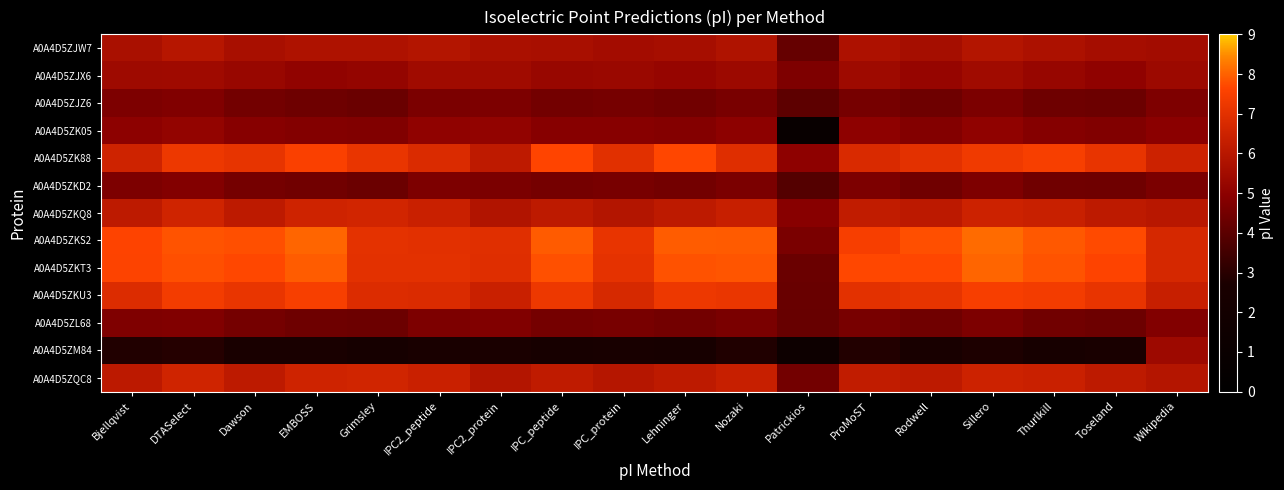

Reading right to left, what are all the values shown in this chart?

A0A4D5ZJW7: Wikipedia=5.5	Toseland=5.6	Thurlkill=5.7	Sillero=5.9	Rodwell=5.6	ProMoST=5.8	Patrickios=4.2	Nozaki=5.8	Lehninger=5.6	IPC_protein=5.5	IPC_peptide=5.6	IPC2_protein=5.7	IPC2_peptide=5.9	Grimsley=5.8	EMBOSS=5.8	Dawson=5.6	DTASelect=6.0	Bjellqvist=5.7
A0A4D5ZJX6: Wikipedia=5.4	Toseland=5.1	Thurlkill=5.2	Sillero=5.5	Rodwell=5.2	ProMoST=5.4	Patrickios=4.7	Nozaki=5.4	Lehninger=5.2	IPC_protein=5.3	IPC_peptide=5.3	IPC2_protein=5.5	IPC2_peptide=5.5	Grimsley=5.2	EMBOSS=5.1	Dawson=5.3	DTASelect=5.4	Bjellqvist=5.4
A0A4D5ZJZ6: Wikipedia=4.7	Toseland=4.4	Thurlkill=4.4	Sillero=4.7	Rodwell=4.4	ProMoST=4.5	Patrickios=4.0	Nozaki=4.6	Lehninger=4.4	IPC_protein=4.5	IPC_peptide=4.5	IPC2_protein=4.7	IPC2_peptide=4.6	Grimsley=4.3	EMBOSS=4.4	Dawson=4.5	DTASelect=4.7	Bjellqvist=4.7
A0A4D5ZK05: Wikipedia=5.0	Toseland=4.8	Thurlkill=4.8	Sillero=5.1	Rodwell=4.8	ProMoST=5.0	Patrickios=0.8	Nozaki=5.0	Lehninger=4.8	IPC_protein=4.9	IPC_peptide=4.9	IPC2_protein=5.1	IPC2_peptide=5.1	Grimsley=4.8	EMBOSS=4.8	Dawson=4.9	DTASelect=5.1	Bjellqvist=5.0
A0A4D5ZK88: Wikipedia=6.5	Toseland=7.1	Thurlkill=7.5	Sillero=7.3	Rodwell=7.0	ProMoST=6.8	Patrickios=5.0	Nozaki=6.9	Lehninger=7.7	IPC_protein=7.0	IPC_peptide=7.7	IPC2_protein=6.2	IPC2_peptide=6.8	Grimsley=7.1	EMBOSS=7.5	Dawson=7.1	DTASelect=7.2	Bjellqvist=6.5
A0A4D5ZKD2: Wikipedia=4.7	Toseland=4.4	Thurlkill=4.4	Sillero=4.7	Rodwell=4.4	ProMoST=4.7	Patrickios=3.9	Nozaki=4.6	Lehninger=4.5	IPC_protein=4.6	IPC_peptide=4.5	IPC2_protein=4.6	IPC2_peptide=4.7	Grimsley=4.3	EMBOSS=4.4	Dawson=4.5	DTASelect=4.8	Bjellqvist=4.7
A0A4D5ZKQ8: Wikipedia=6.0	Toseland=6.1	Thurlkill=6.4	Sillero=6.5	Rodwell=6.1	ProMoST=6.2	Patrickios=4.9	Nozaki=6.4	Lehninger=6.1	IPC_protein=5.9	IPC_peptide=6.1	IPC2_protein=5.9	IPC2_peptide=6.4	Grimsley=6.6	EMBOSS=6.5	Dawson=6.1	DTASelect=6.6	Bjellqvist=6.1
A0A4D5ZKS2: Wikipedia=6.7	Toseland=7.7	Thurlkill=7.9	Sillero=8.1	Rodwell=7.8	ProMoST=7.5	Patrickios=4.6	Nozaki=7.9	Lehninger=7.9	IPC_protein=7.1	IPC_peptide=7.9	IPC2_protein=6.9	IPC2_peptide=7.0	Grimsley=7.0	EMBOSS=8.0	Dawson=7.8	DTASelect=7.8	Bjellqvist=7.6
A0A4D5ZKT3: Wikipedia=6.7	Toseland=7.6	Thurlkill=7.8	Sillero=8.0	Rodwell=7.7	ProMoST=7.7	Patrickios=4.3	Nozaki=7.8	Lehninger=7.8	IPC_protein=7.1	IPC_peptide=7.8	IPC2_protein=6.9	IPC2_peptide=7.0	Grimsley=7.0	EMBOSS=7.9	Dawson=7.7	DTASelect=7.8	Bjellqvist=7.6
A0A4D5ZKU3: Wikipedia=6.4	Toseland=7.1	Thurlkill=7.4	Sillero=7.5	Rodwell=7.1	ProMoST=7.0	Patrickios=4.3	Nozaki=7.2	Lehninger=7.2	IPC_protein=6.7	IPC_peptide=7.2	IPC2_protein=6.4	IPC2_peptide=6.8	Grimsley=6.8	EMBOSS=7.5	Dawson=7.1	DTASelect=7.4	Bjellqvist=6.9
A0A4D5ZL68: Wikipedia=4.8	Toseland=4.4	Thurlkill=4.4	Sillero=4.7	Rodwell=4.4	ProMoST=4.6	Patrickios=4.3	Nozaki=4.6	Lehninger=4.5	IPC_protein=4.6	IPC_peptide=4.5	IPC2_protein=4.7	IPC2_peptide=4.7	Grimsley=4.3	EMBOSS=4.4	Dawson=4.5	DTASelect=4.7	Bjellqvist=4.7
A0A4D5ZM84: Wikipedia=5.4	Toseland=2.7	Thurlkill=2.4	Sillero=2.8	Rodwell=2.5	ProMoST=2.9	Patrickios=1.5	Nozaki=2.8	Lehninger=2.4	IPC_protein=2.6	IPC_peptide=2.4	IPC2_protein=2.7	IPC2_peptide=2.7	Grimsley=2.4	EMBOSS=2.7	Dawson=2.7	DTASelect=2.9	Bjellqvist=2.9
A0A4D5ZQC8: Wikipedia=5.9	Toseland=6.1	Thurlkill=6.4	Sillero=6.5	Rodwell=6.1	ProMoST=6.2	Patrickios=4.5	Nozaki=6.4	Lehninger=6.1	IPC_protein=5.9	IPC_peptide=6.2	IPC2_protein=5.9	IPC2_peptide=6.4	Grimsley=6.6	EMBOSS=6.5	Dawson=6.1	DTASelect=6.6	Bjellqvist=6.1